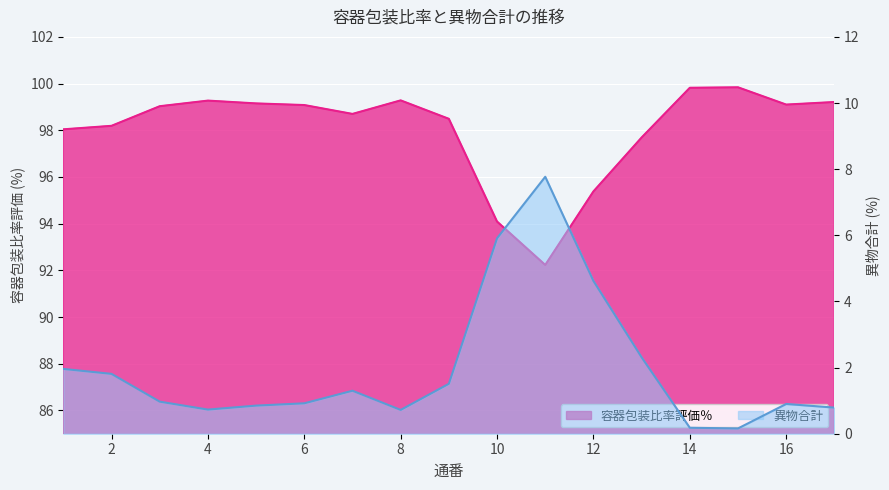

Which series changed the most between 7 and 16?

異物合計